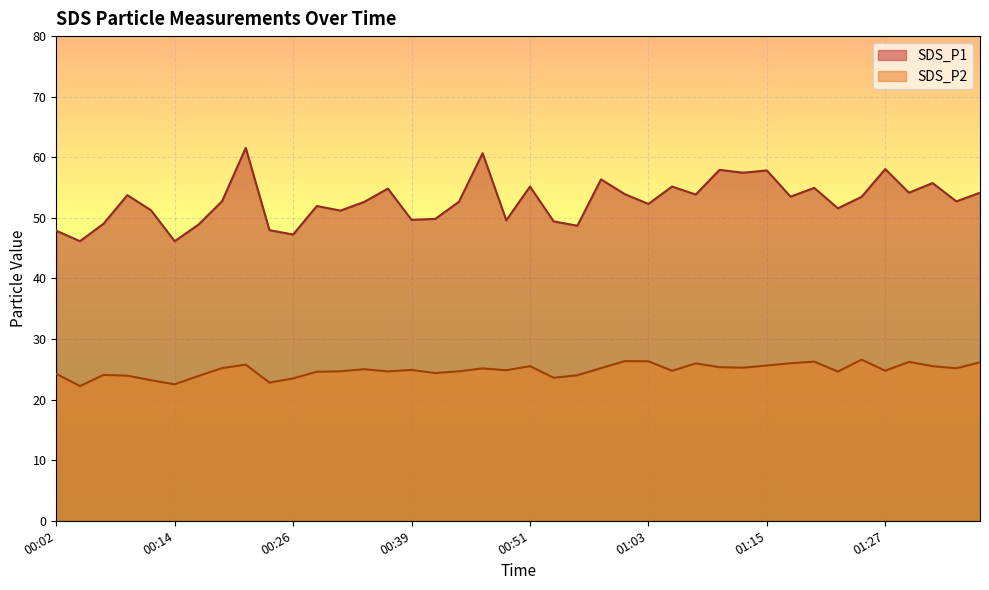

How many lines are shown in the chart?

2